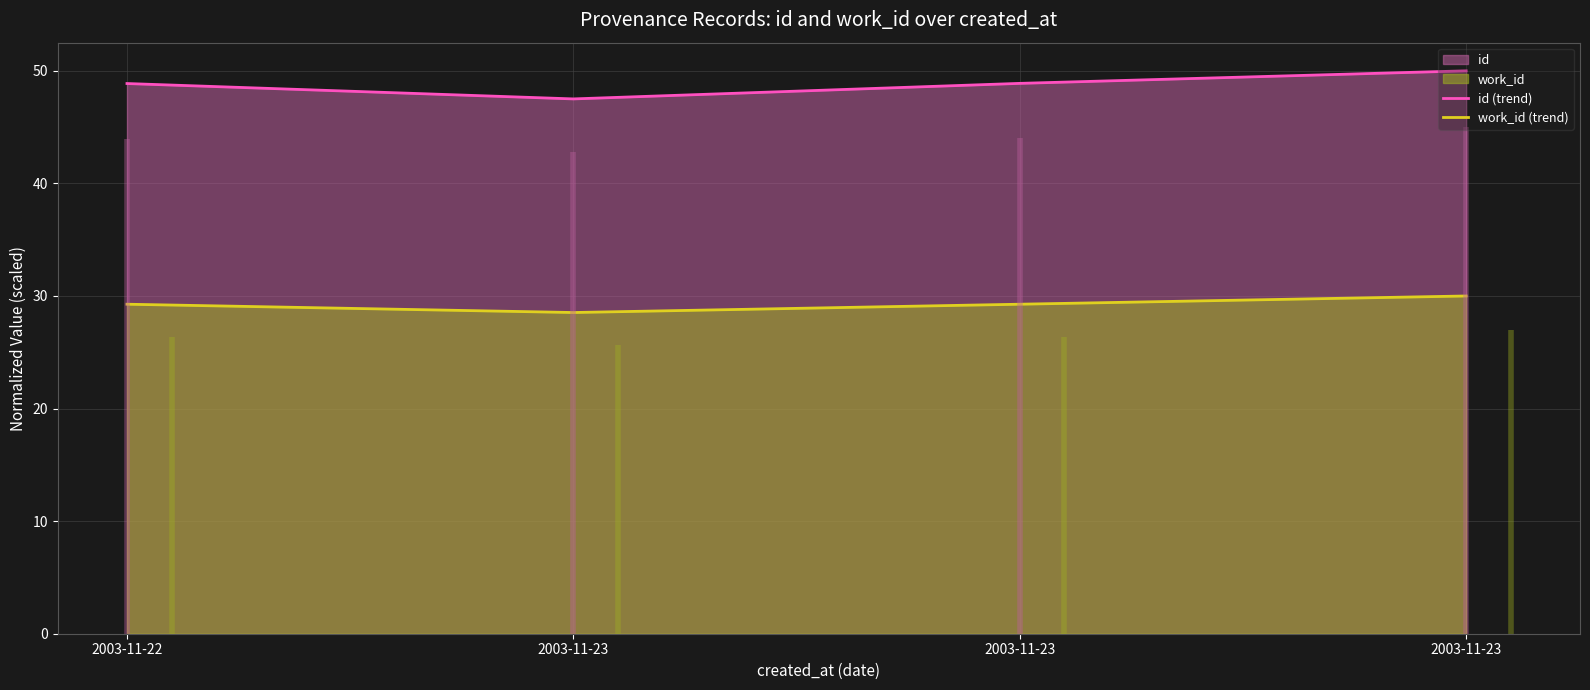

Which series has the widest spread of values?

id (trend)